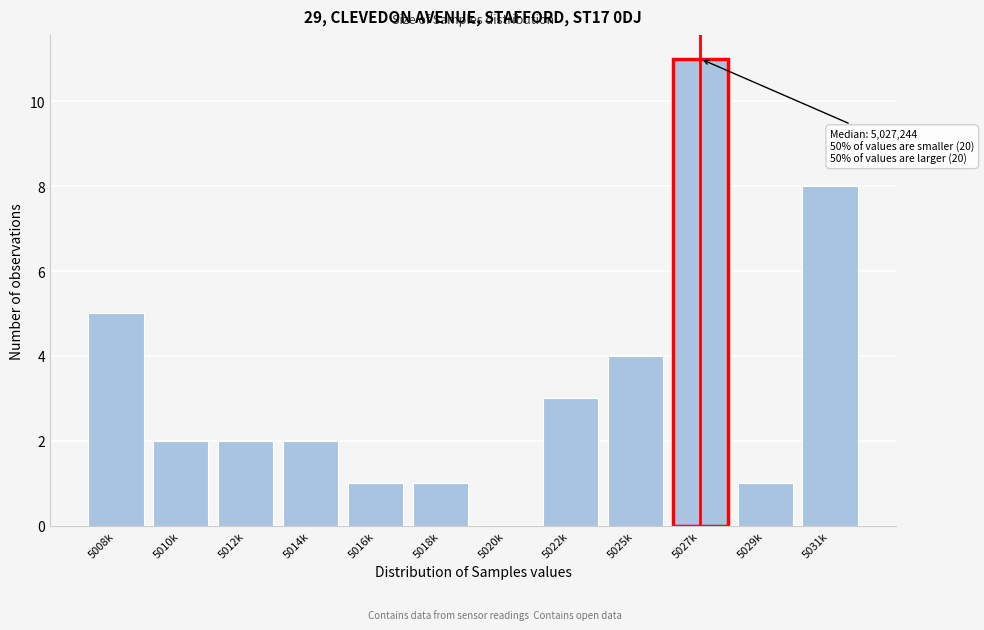

Reading right to left, transcribe all the data shown in this chart.

5031k=8	5029k=1	5027k=11	5025k=4	5022k=3	5020k=0	5018k=1	5016k=1	5014k=2	5012k=2	5010k=2	5008k=5